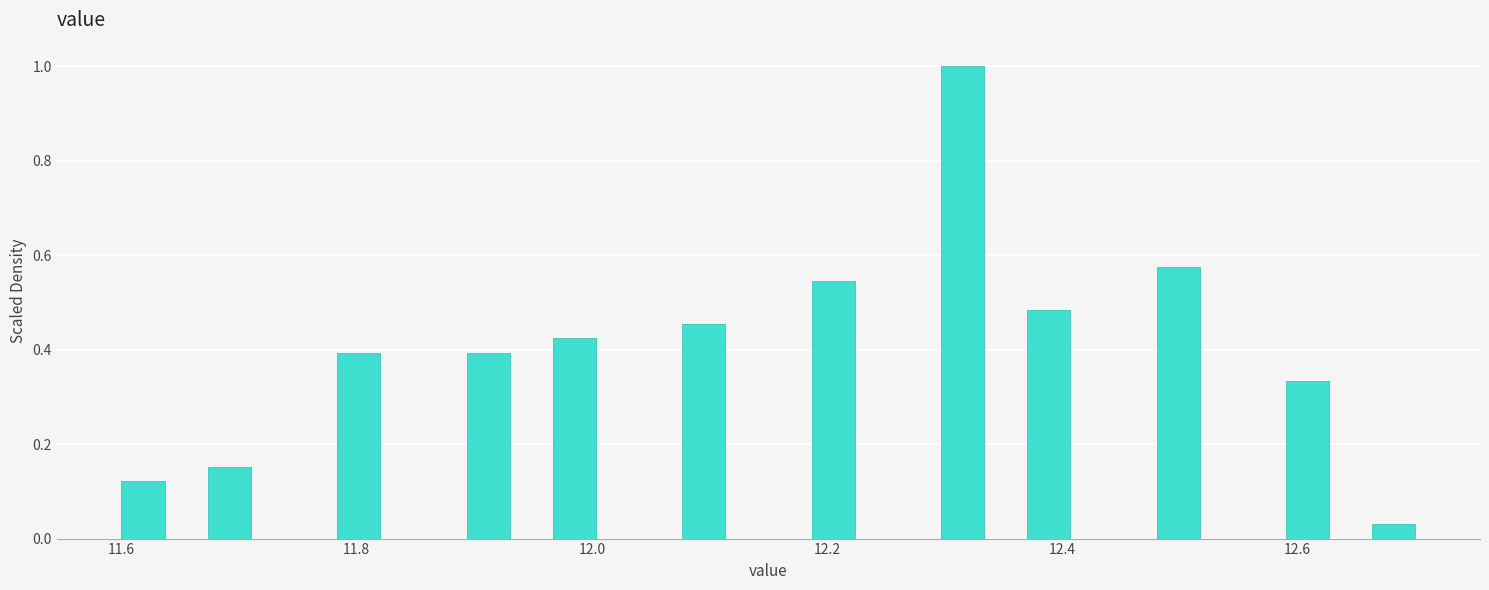

Around what value on the x-axis is the tallest bar? Give the approximate position of its centre, as read against the axis.

12.32